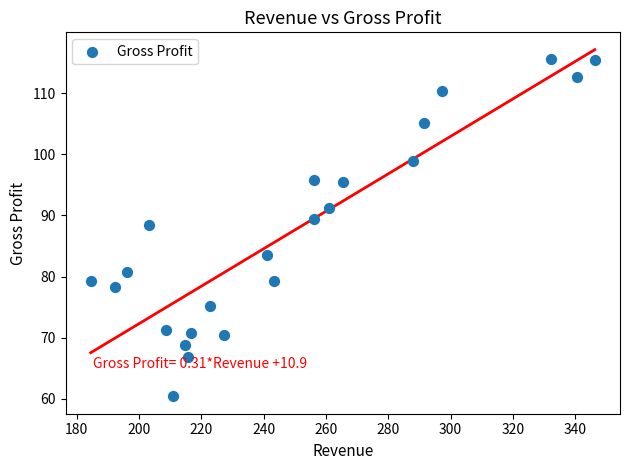

What is the range of Y values (max minus min)?

55.2